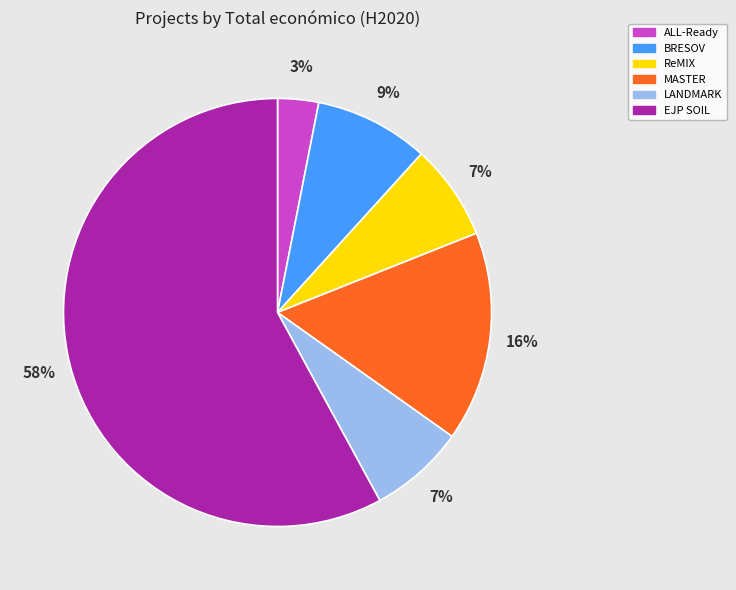

Combined, do ReMIX and EJP SOIL account for over 50%?

Yes